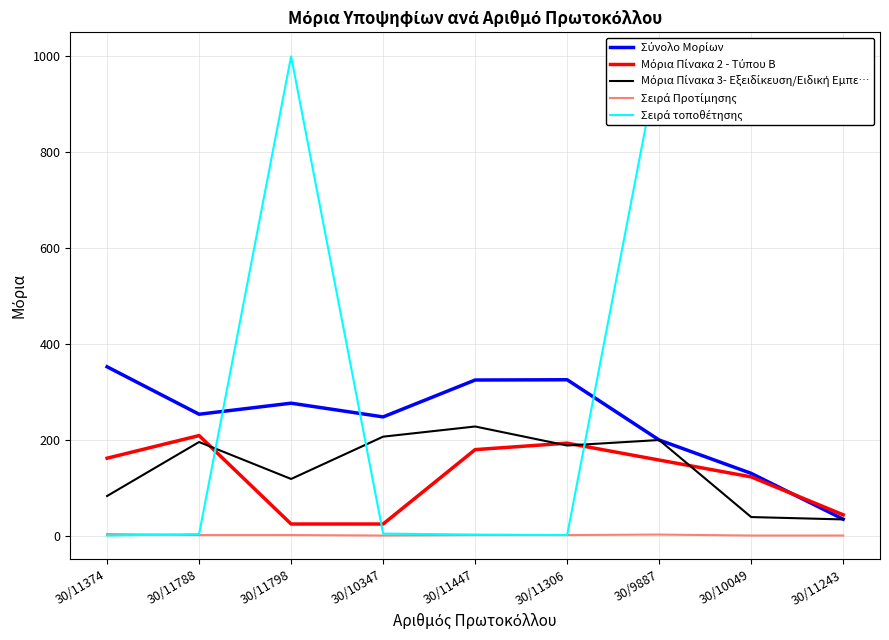

Rank the categories by Σειρά τοποθέτησης value from highest to lowest.

30/11798, 30/9887, 30/10049, 30/11243, 30/10347, 30/11788, 30/11447, 30/11306, 30/11374